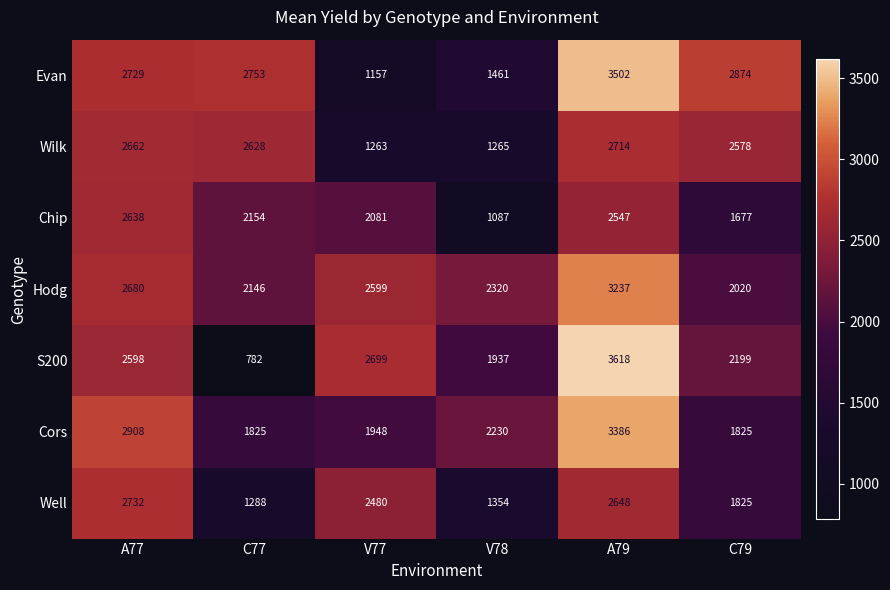

Rank the categories by Wilk value from highest to lowest.

A79, A77, C77, C79, V78, V77